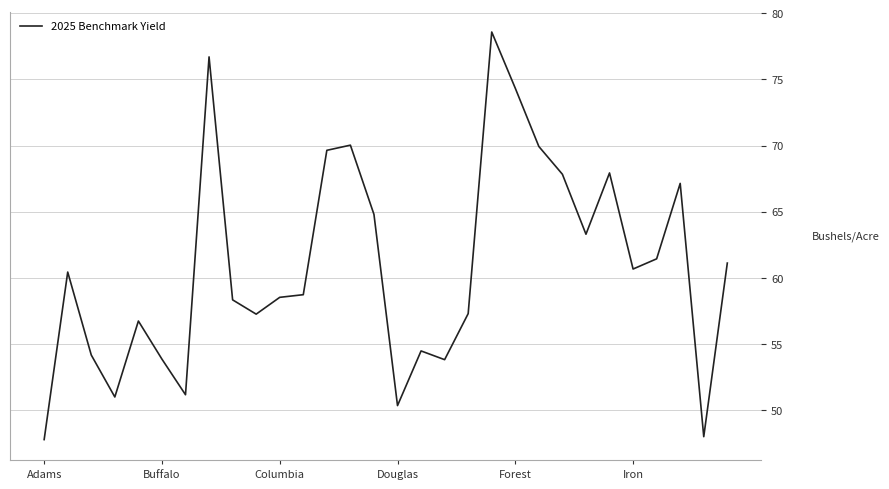

What is the smallest value displayed?

47.8